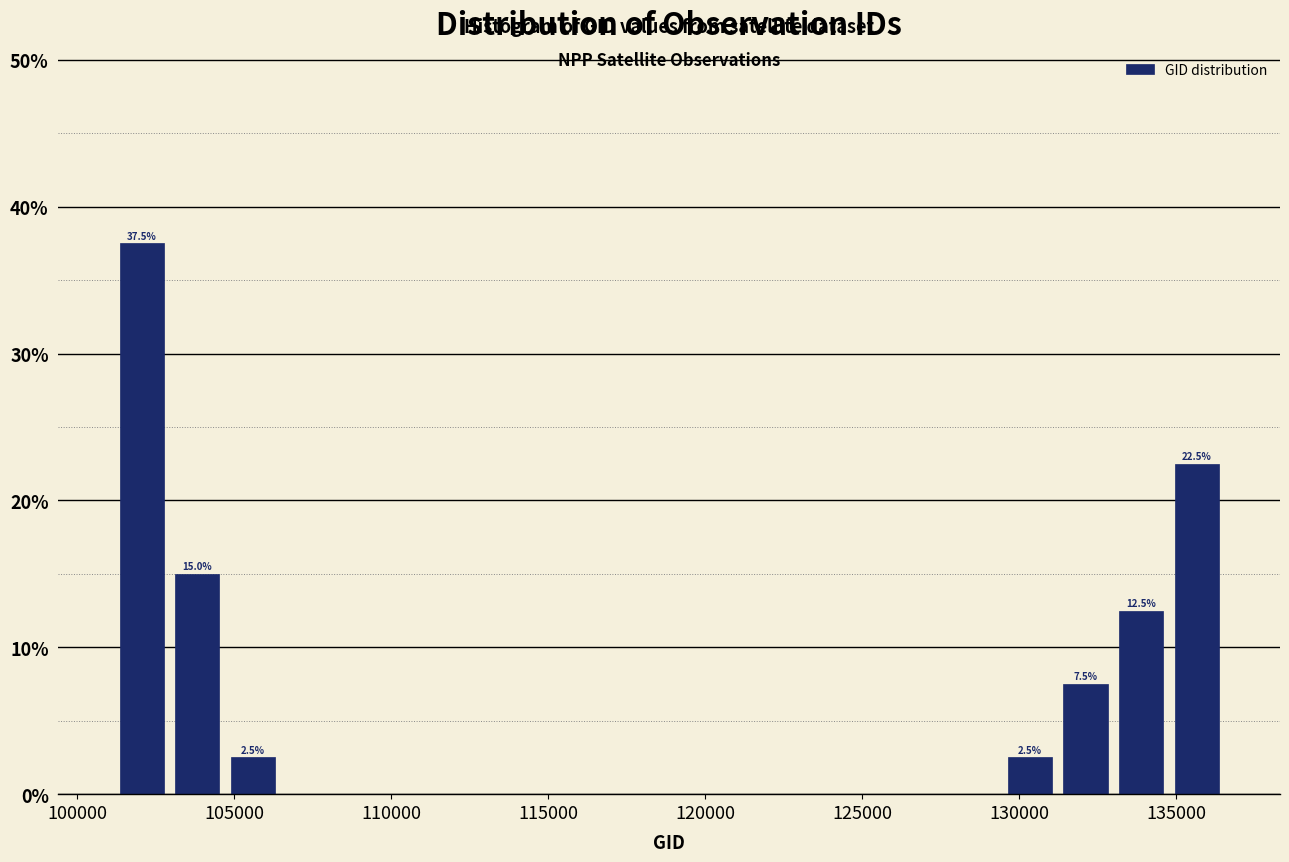

Around what value on the x-axis is the tallest bar? Give the approximate position of its centre, as read against the axis.

102000